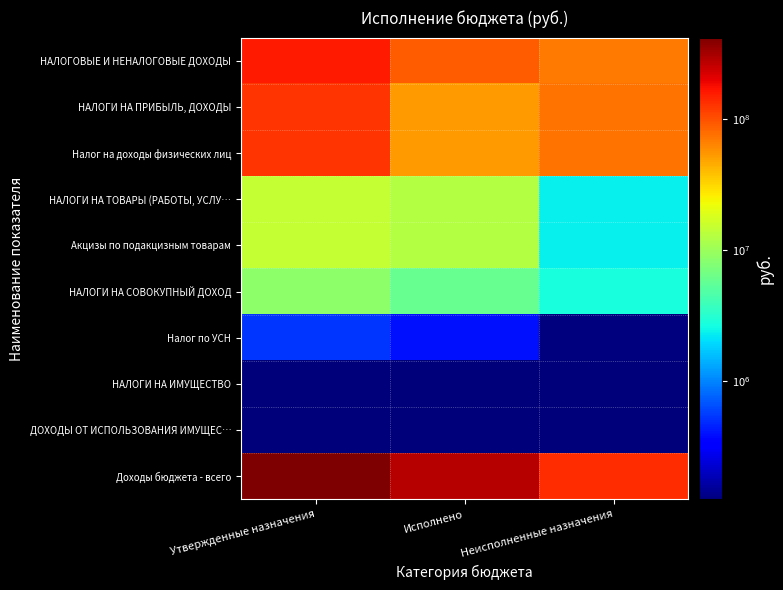

Is it true that Налог по УСН equals 681064.9 at Утвержденные назначения?

False